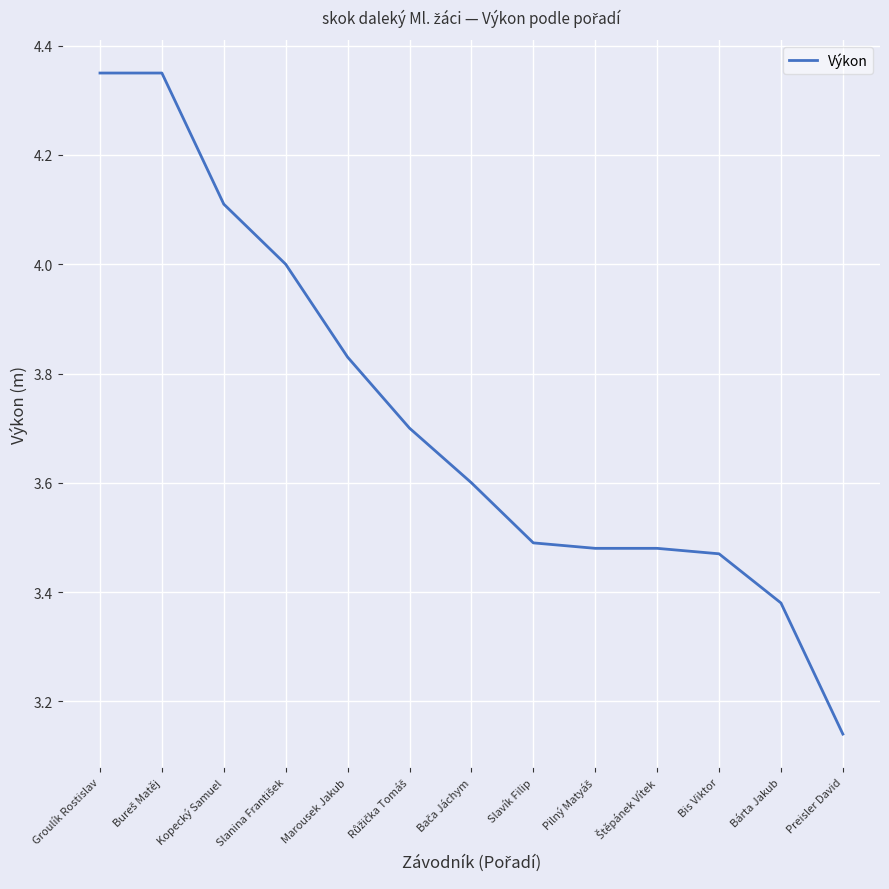

True or false: the data shows 2.2 at Groulík Rostislav.

False